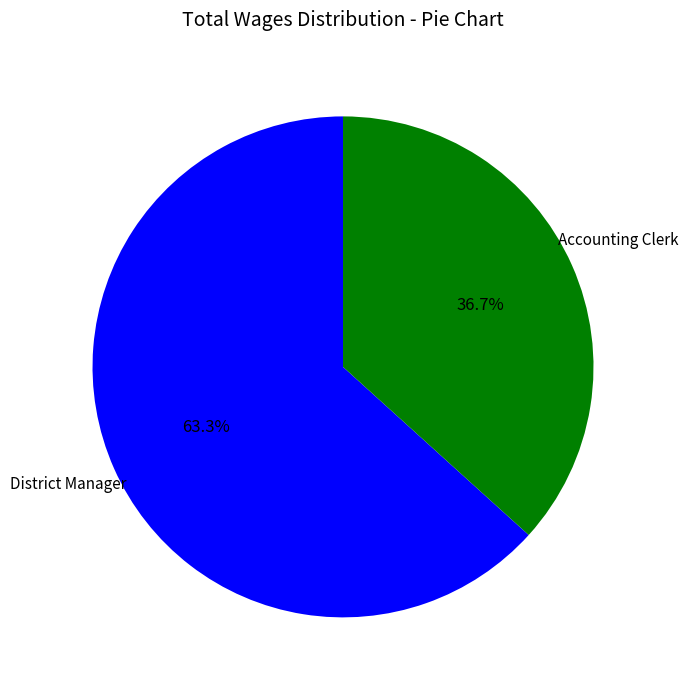

Is there a majority slice in this chart?

Yes